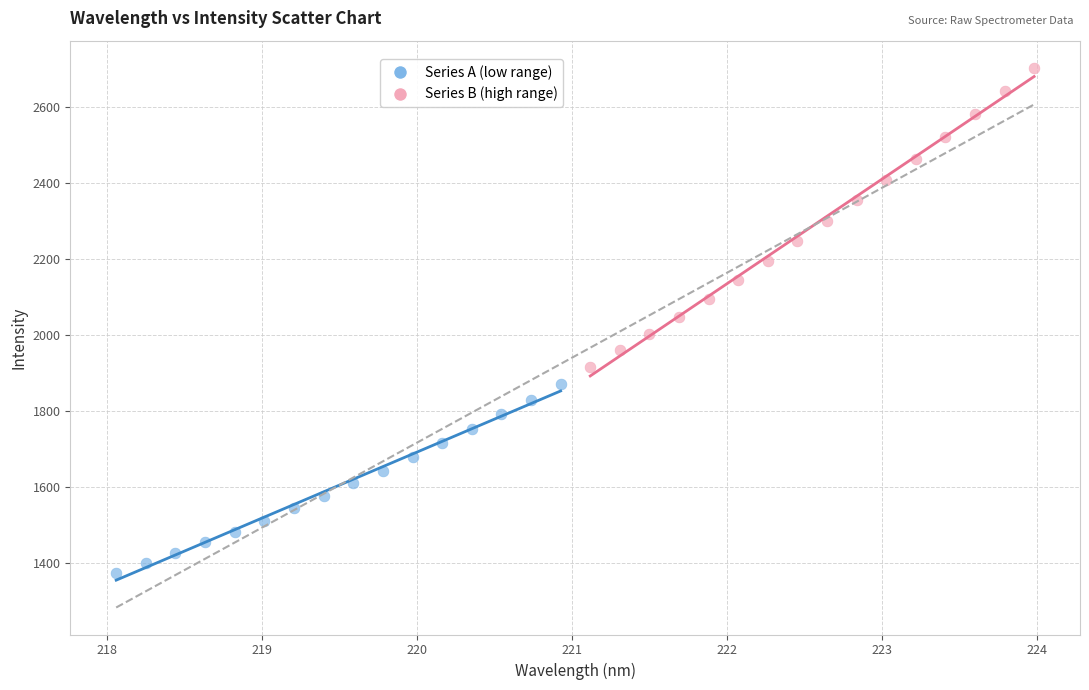

Which series reaches the minimum Y coordinate?

Series A (low range)